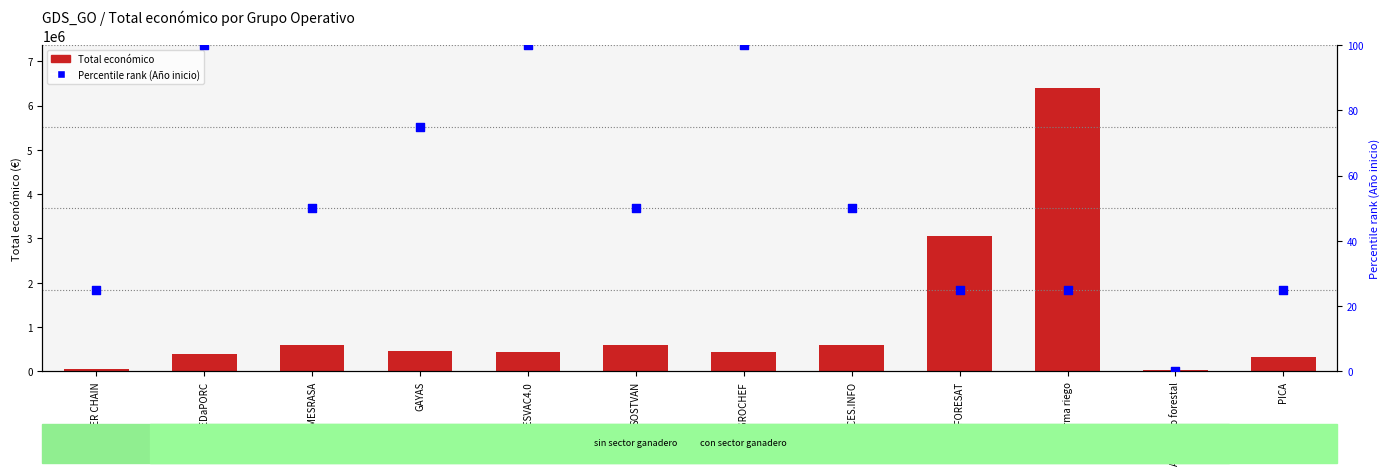

At how many categories does at least one series exceed 1406855?

2